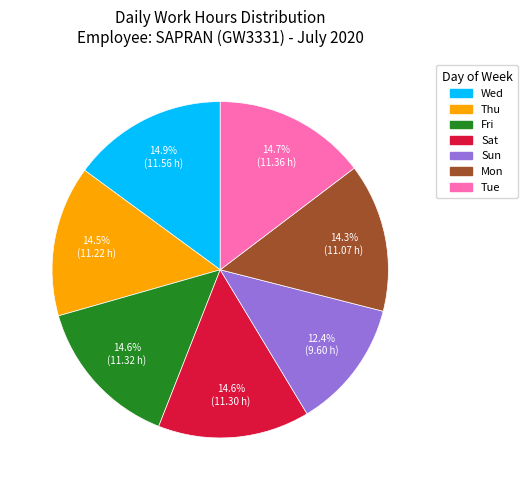

Which category has the smallest portion of the pie?

Sun